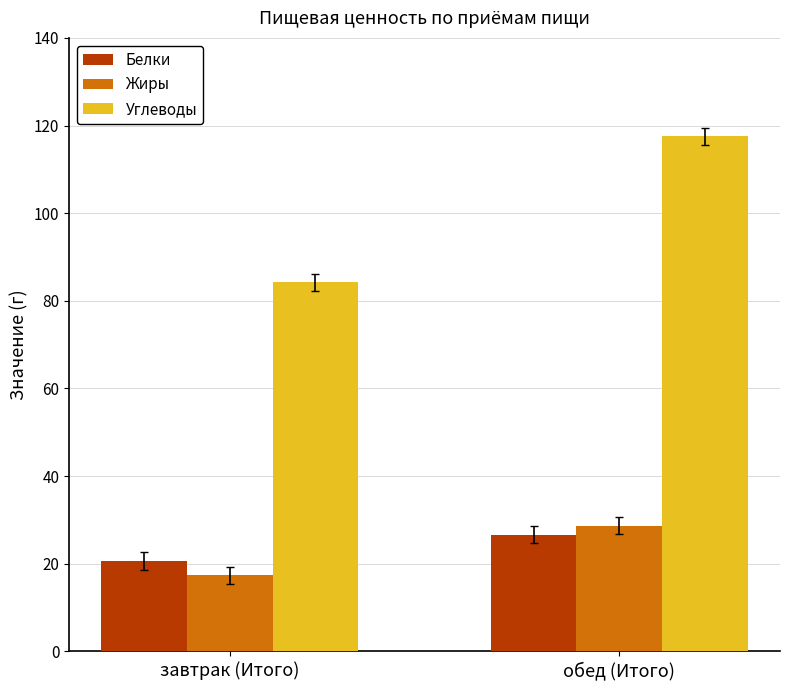

What is the label of the 1st bar from the left?

завтрак (Итого)